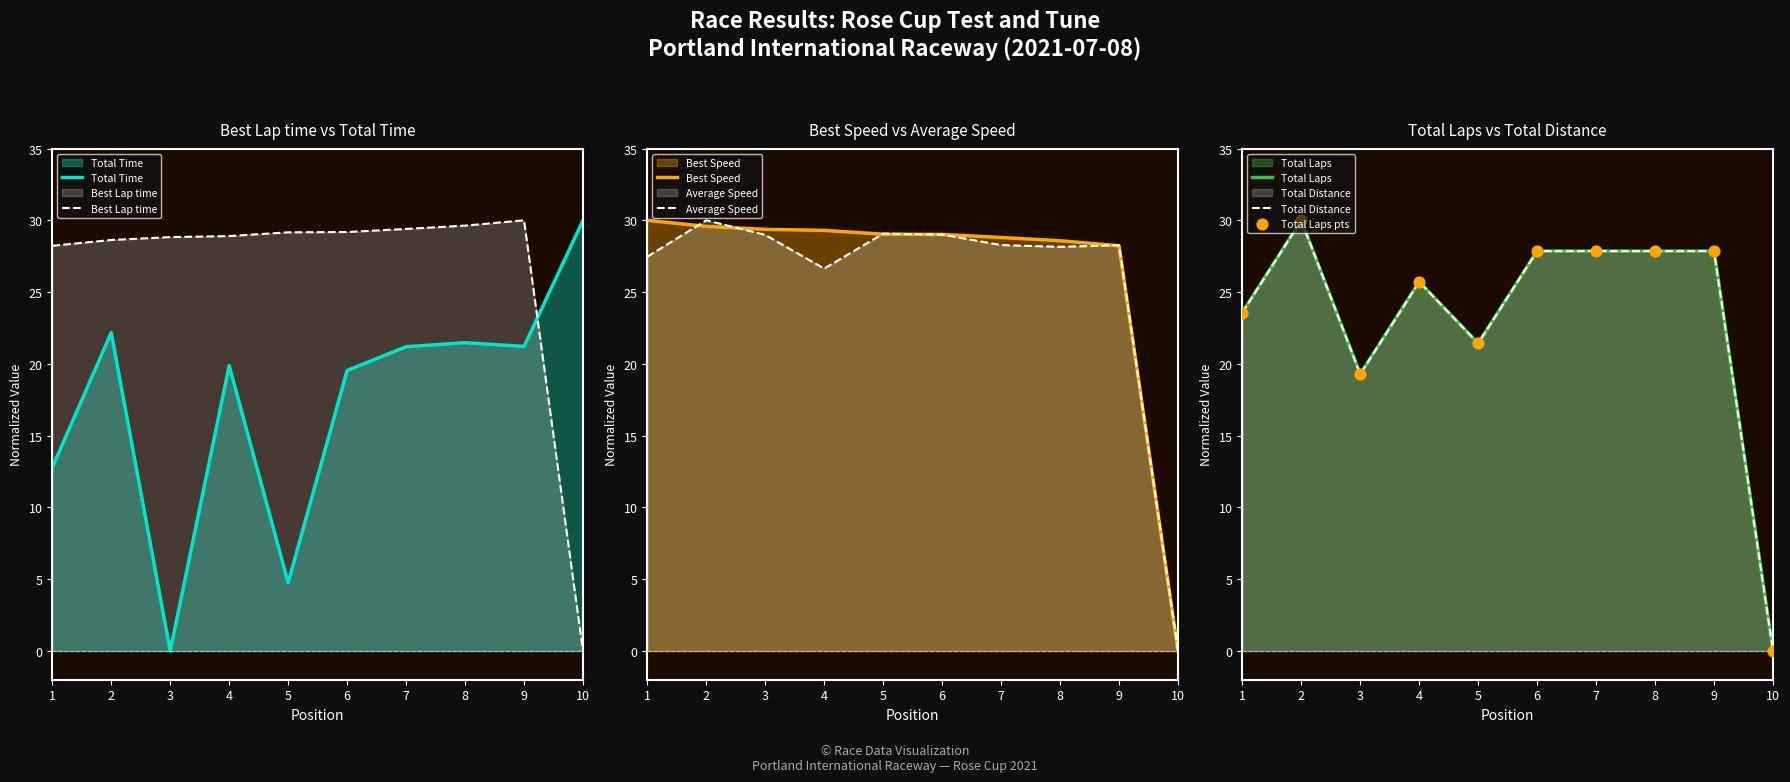

Which series reaches the minimum Y coordinate?

Total Laps